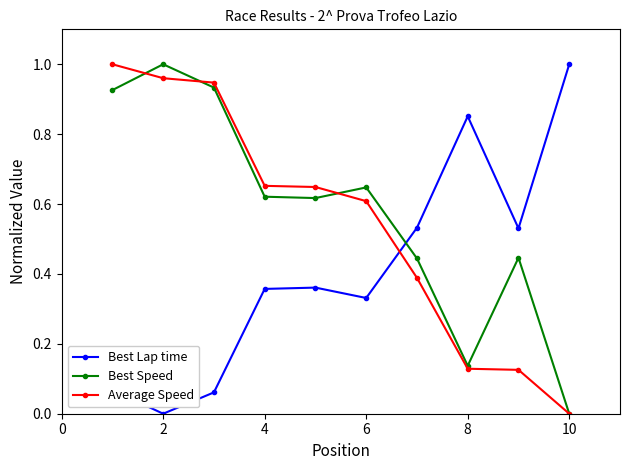

Which series ends up on top after the final intersection of Best Lap time and Average Speed?

Best Lap time